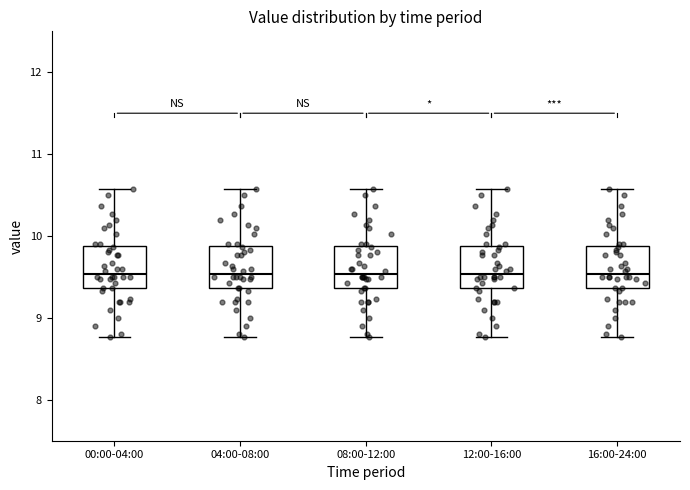

Reading left to right, read every box against the y-axis: the position of its median line, the range the box covers, and the ends of its whiskers. The values are not printed on the chart, so give them approximately, as read against the axis.

00:00-04:00: median 9.5, box 9.4 to 9.9, whiskers 8.8 to 10.6
04:00-08:00: median 9.5, box 9.4 to 9.9, whiskers 8.8 to 10.6
08:00-12:00: median 9.5, box 9.4 to 9.9, whiskers 8.8 to 10.6
12:00-16:00: median 9.5, box 9.4 to 9.9, whiskers 8.8 to 10.6
16:00-24:00: median 9.5, box 9.4 to 9.9, whiskers 8.8 to 10.6